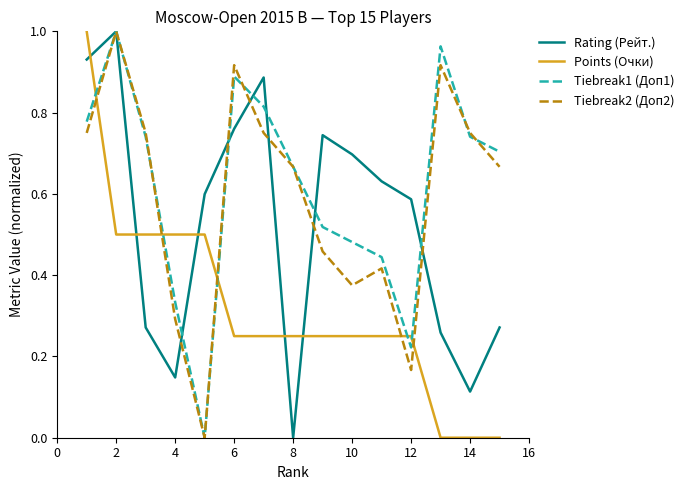

After their last crossing, which series has the higher values: Rating (Рейт.) or Points (Очки)?

Rating (Рейт.)